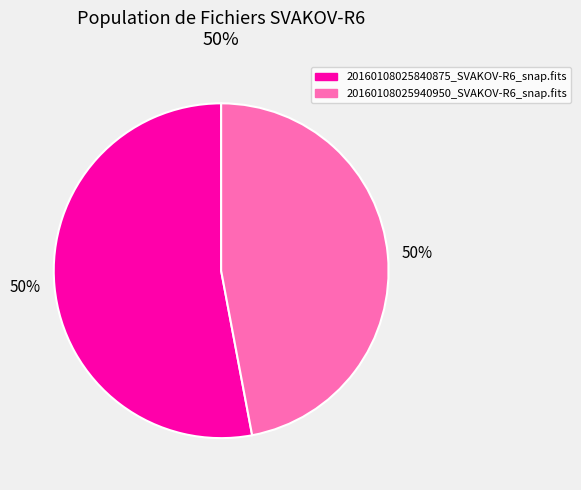

To the nearest percent, what is the difference between the 20160108025940950_SVAKOV-R6_snap.fits and 20160108025840875_SVAKOV-R6_snap.fits slice percentages?

6%